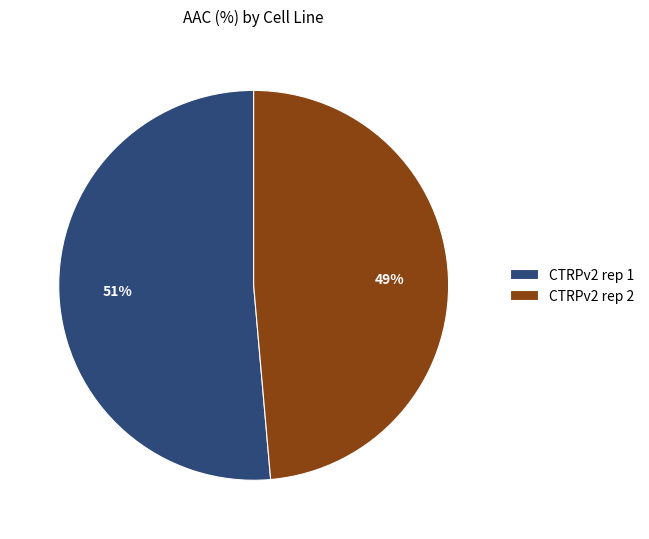

Which slice is the largest?

CTRPv2 rep 1